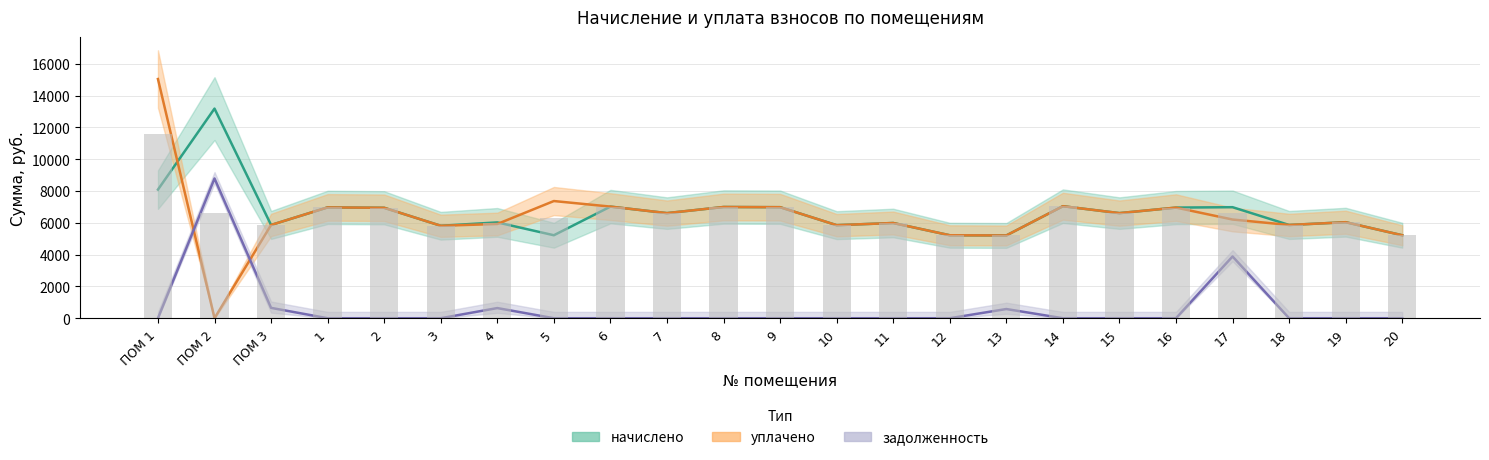

Between 2 and 17, which series saw the biggest shift?

задолженность